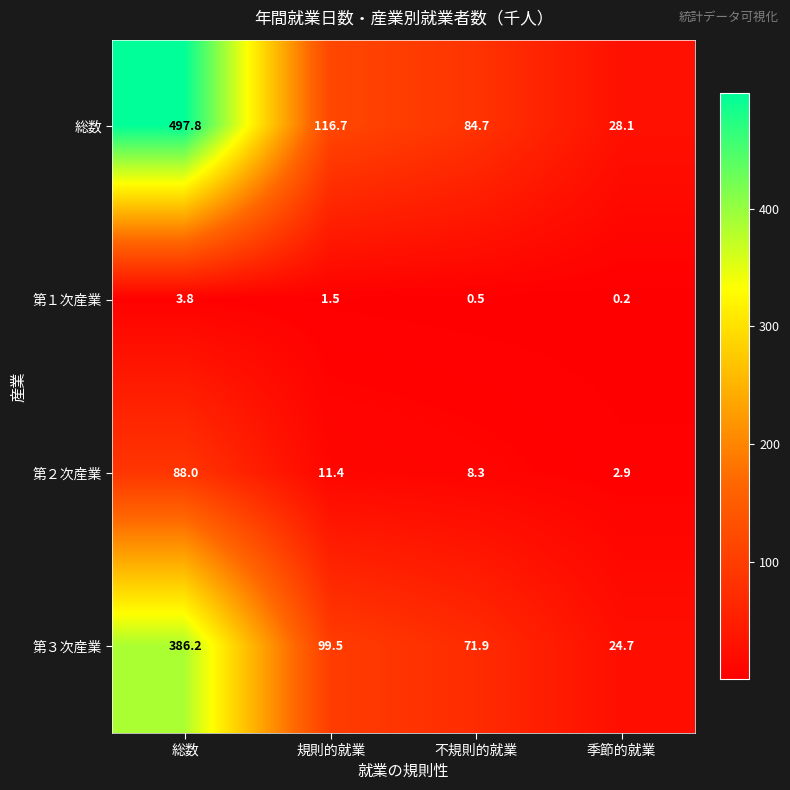

At which label is 第２次産業 closest to 45?

規則的就業